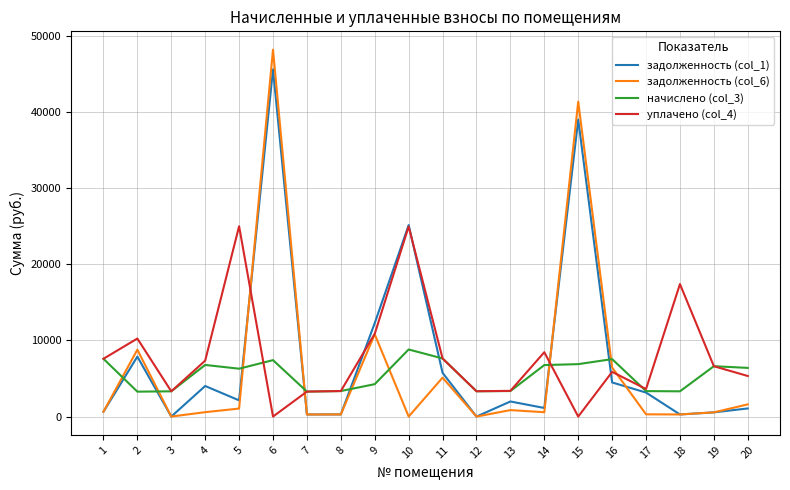

Does the chart display data point markers on the line(s)?

No